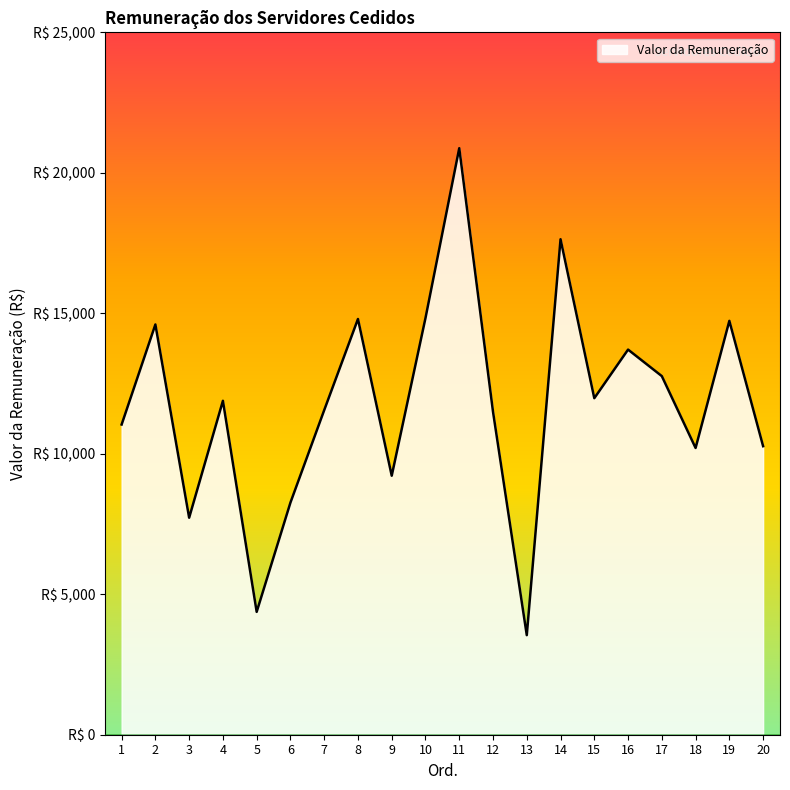

Does the chart have visible grid lines?

No